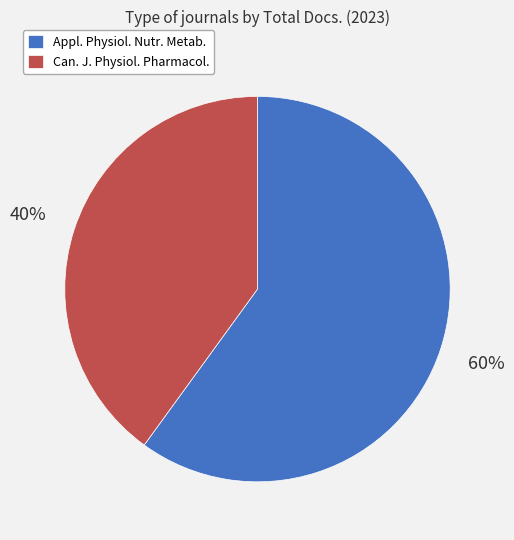

To the nearest percent, what is the difference between the largest and smallest slice percentages?

20%